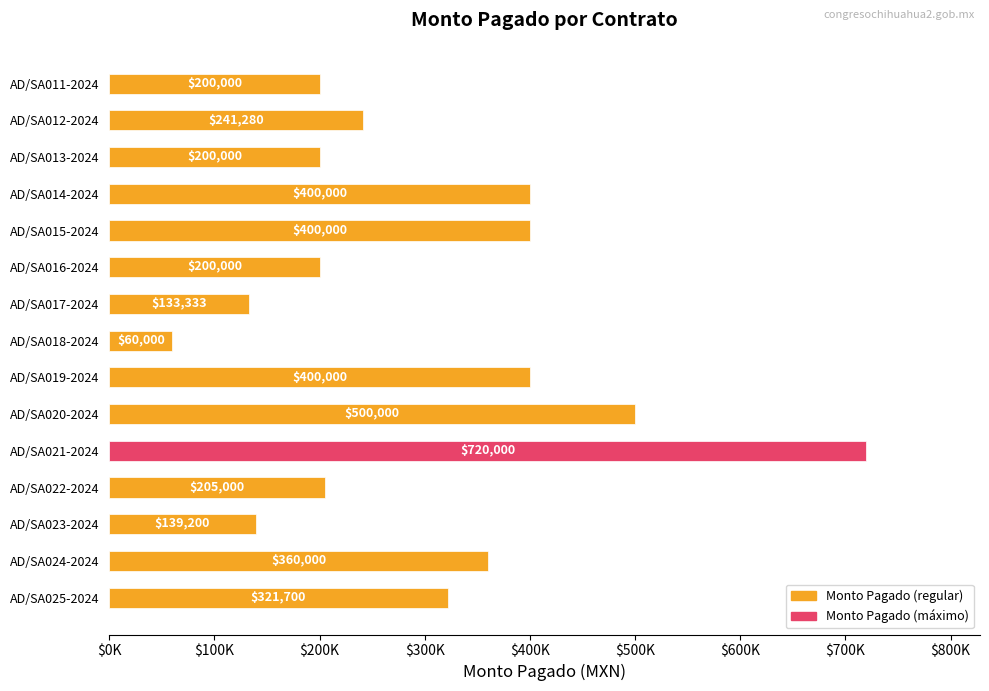

Are the bars horizontal?

Yes